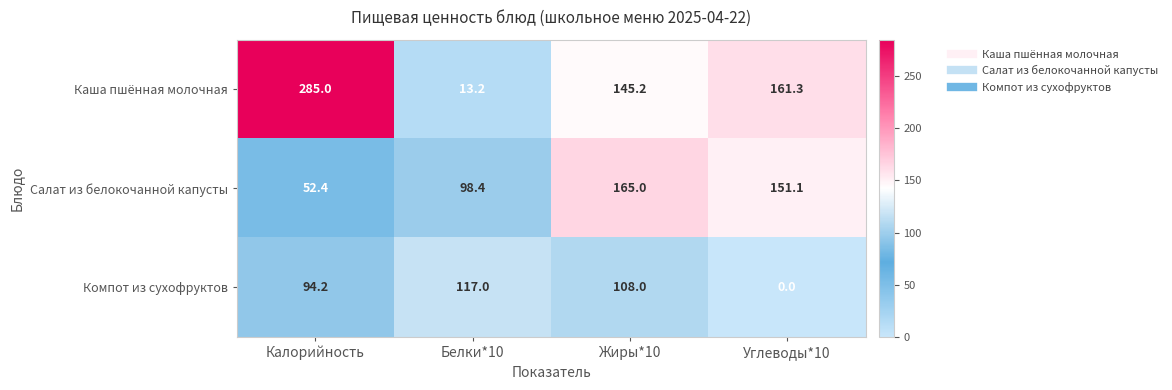

What is the total value across all series at Углеводы*10?

312.4